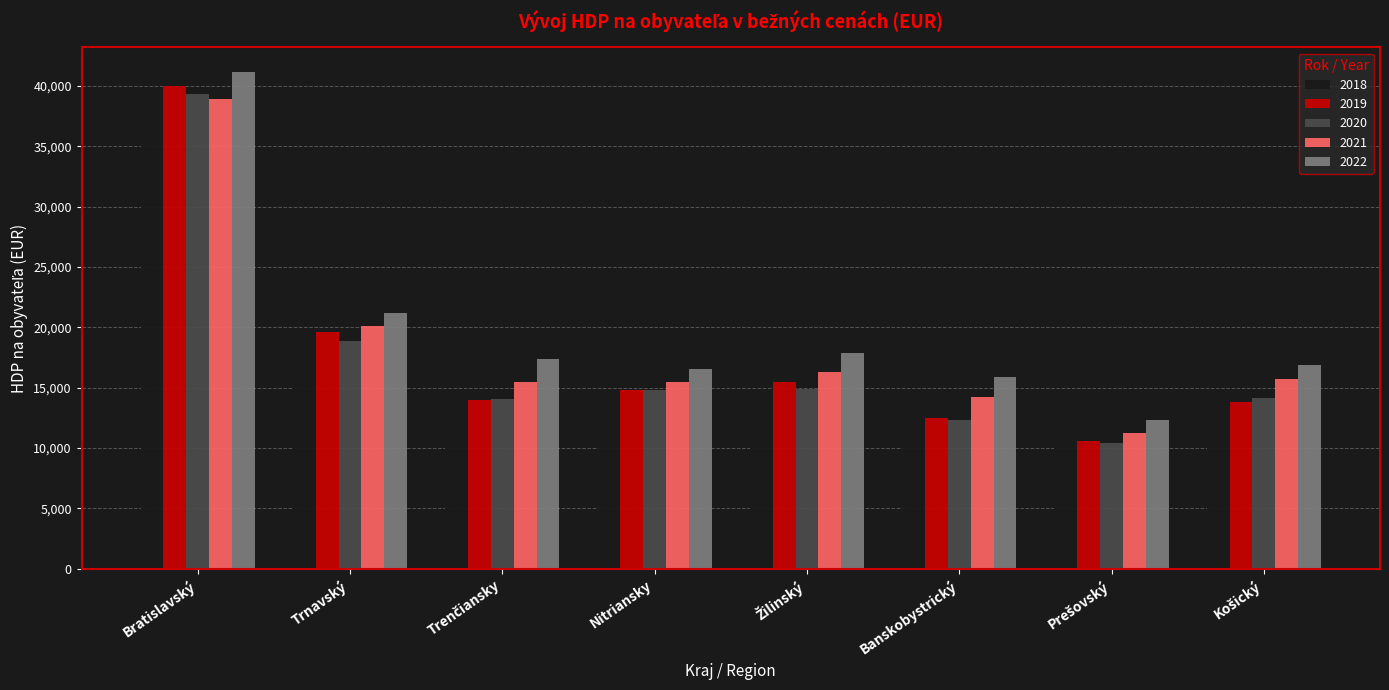

What is the maximum value shown in the chart?

41139.4